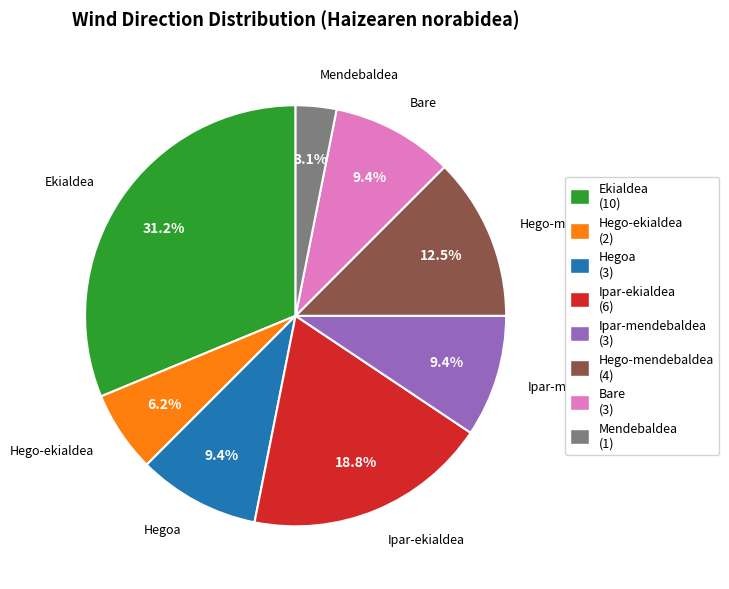

What is the smallest slice in the pie chart?

Mendebaldea